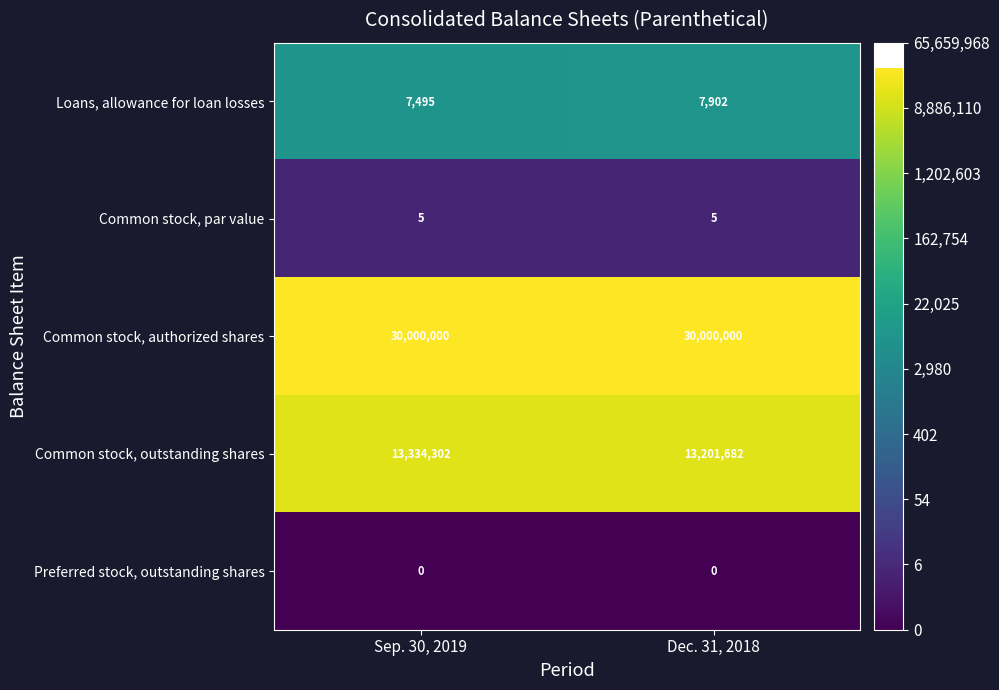

Reading right to left, transcribe all the data shown in this chart.

Loans, allowance for loan losses: Dec. 31, 2018=7902	Sep. 30, 2019=7495
Common stock, par value: Dec. 31, 2018=5	Sep. 30, 2019=5
Common stock, authorized shares: Dec. 31, 2018=30000000	Sep. 30, 2019=30000000
Common stock, outstanding shares: Dec. 31, 2018=13201682	Sep. 30, 2019=13334302
Preferred stock, outstanding shares: Dec. 31, 2018=0	Sep. 30, 2019=0